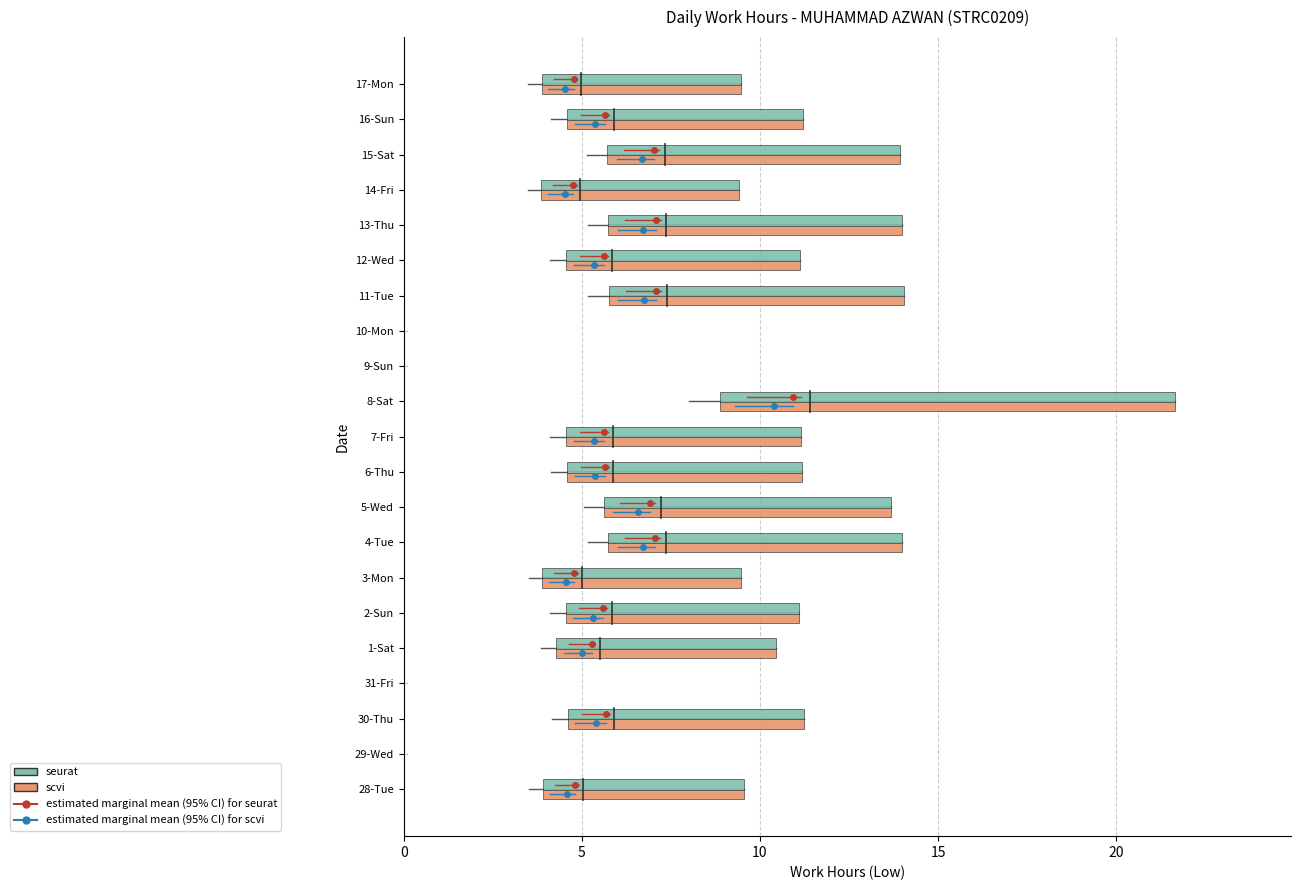

What is the change in value from 31-Fri to 6-Thu?

+11.2